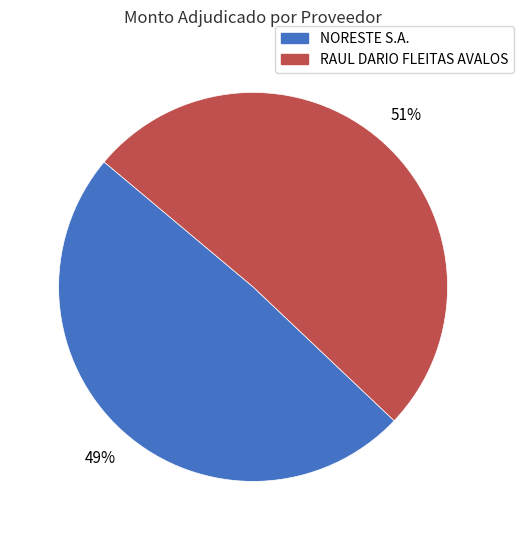

Between RAUL DARIO FLEITAS AVALOS and NORESTE S.A., which is larger?

RAUL DARIO FLEITAS AVALOS